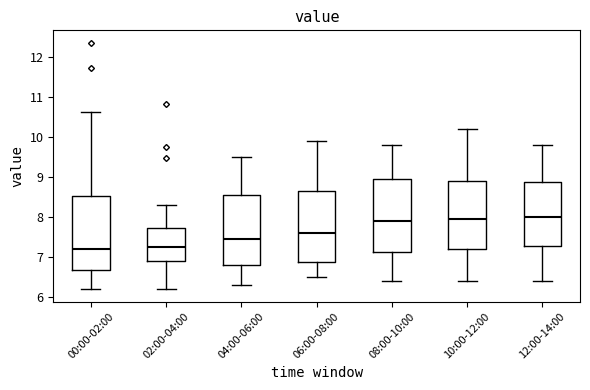

Reading left to right, read every box against the y-axis: the position of its median line, the range the box covers, and the ends of its whiskers. The values are not printed on the chart, so give them approximately, as read against the axis.

00:00-02:00: median 7.2, box 6.7 to 8.5, whiskers 6.2 to 10.6
02:00-04:00: median 7.3, box 6.9 to 7.7, whiskers 6.2 to 8.3
04:00-06:00: median 7.5, box 6.8 to 8.6, whiskers 6.3 to 9.5
06:00-08:00: median 7.6, box 6.9 to 8.7, whiskers 6.5 to 9.9
08:00-10:00: median 7.9, box 7.1 to 9.0, whiskers 6.4 to 9.8
10:00-12:00: median 8.0, box 7.2 to 8.9, whiskers 6.4 to 10.2
12:00-14:00: median 8.0, box 7.3 to 8.9, whiskers 6.4 to 9.8